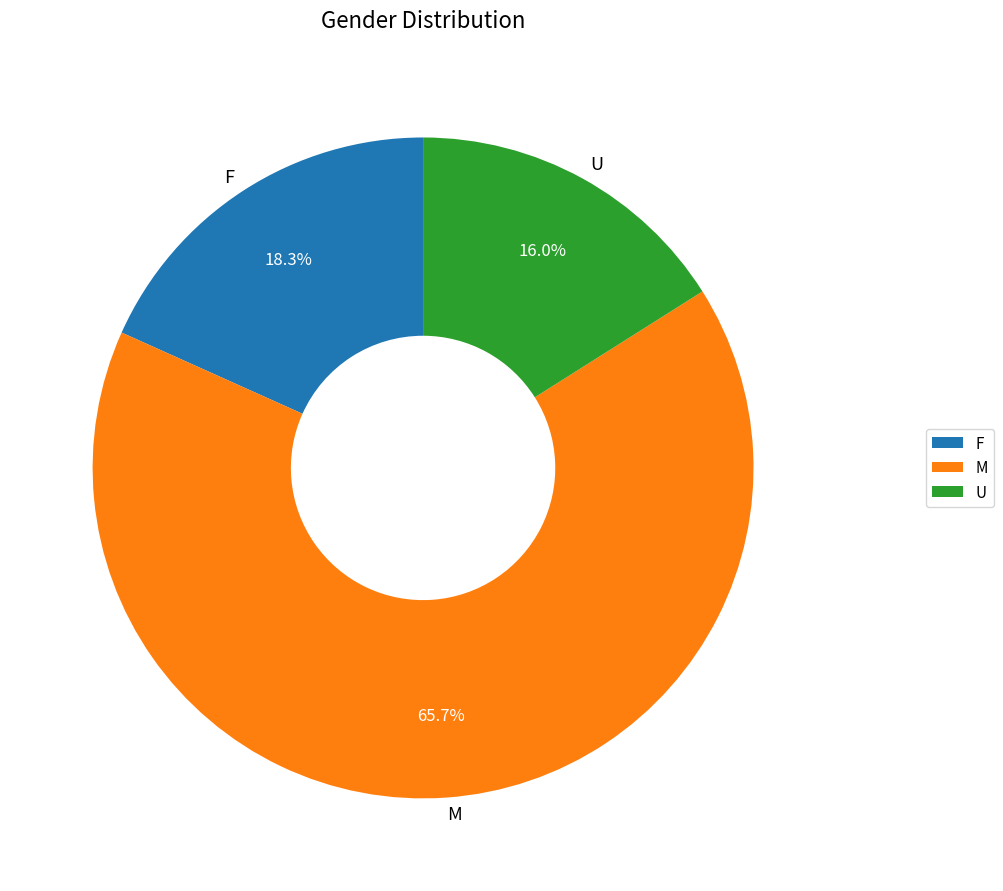

To the nearest percent, what is the average slice percentage?

33%